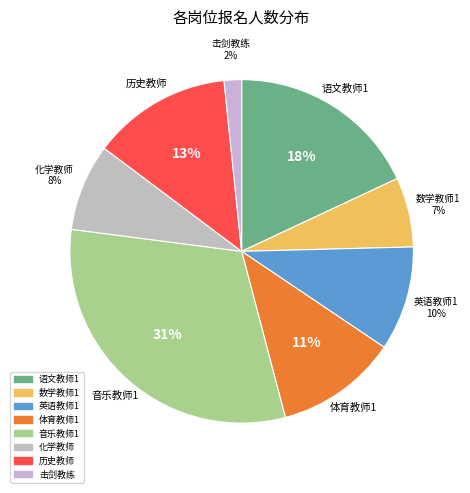

Rank the categories by value from highest to lowest.

音乐教师1, 语文教师1, 历史教师, 体育教师1, 英语教师1, 化学教师, 数学教师1, 击剑教练